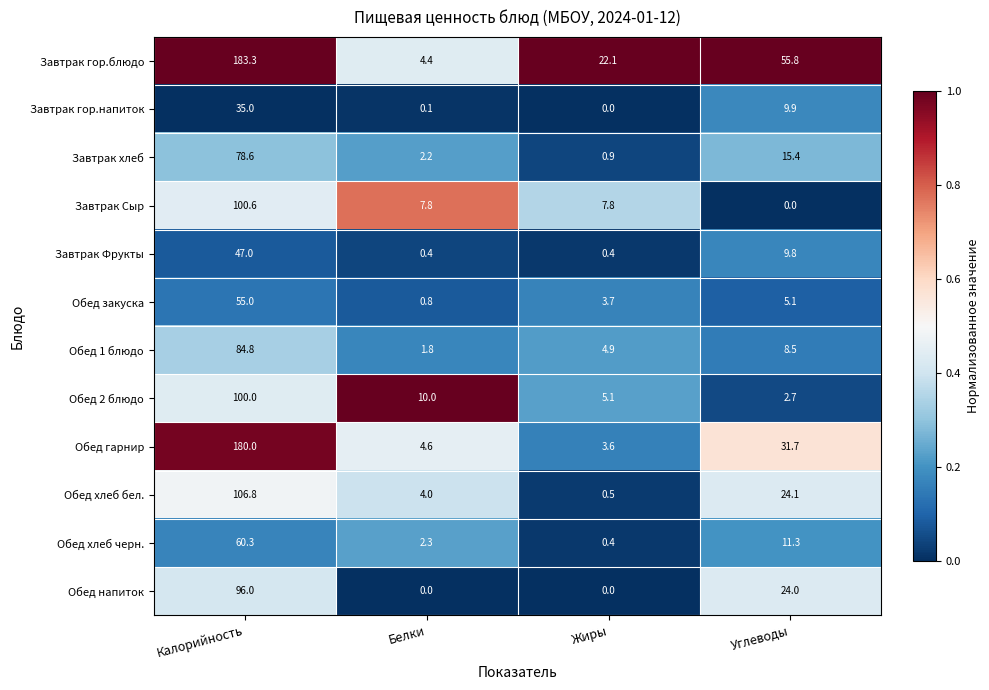

Which series has the largest total across all categories?

Завтрак гор.блюдо